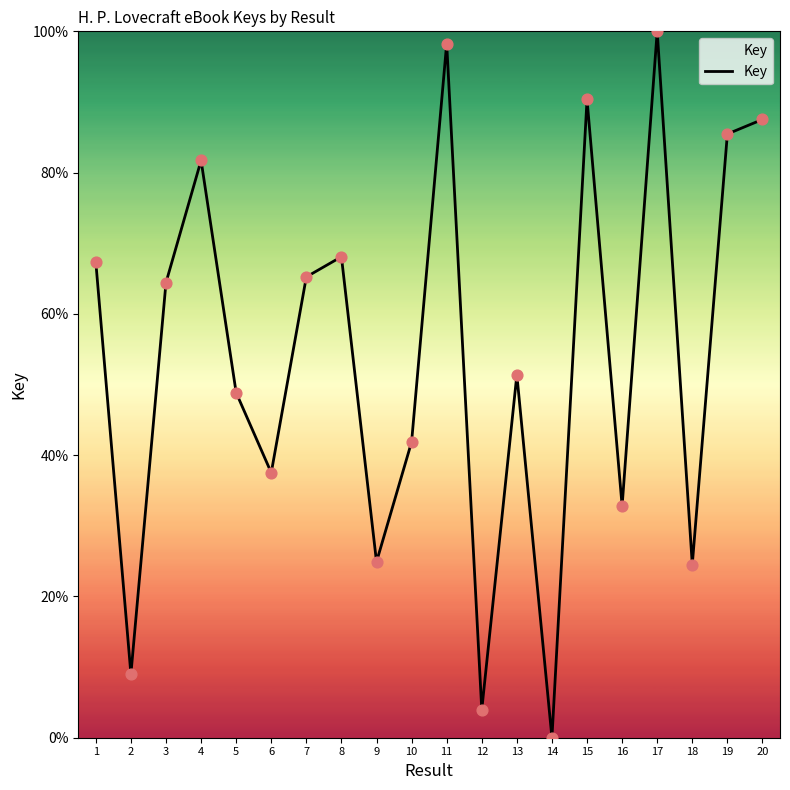

Approximately how many times larger is the value at 16 compared to 10?

0.8